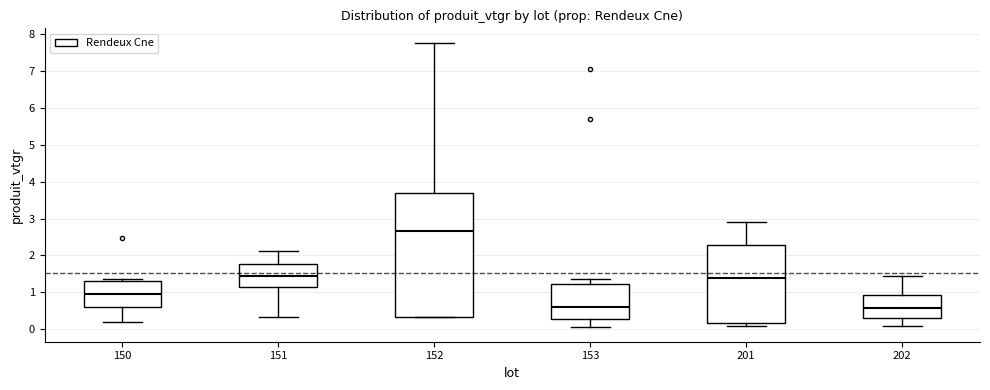

Which box's median line is the highest?

152